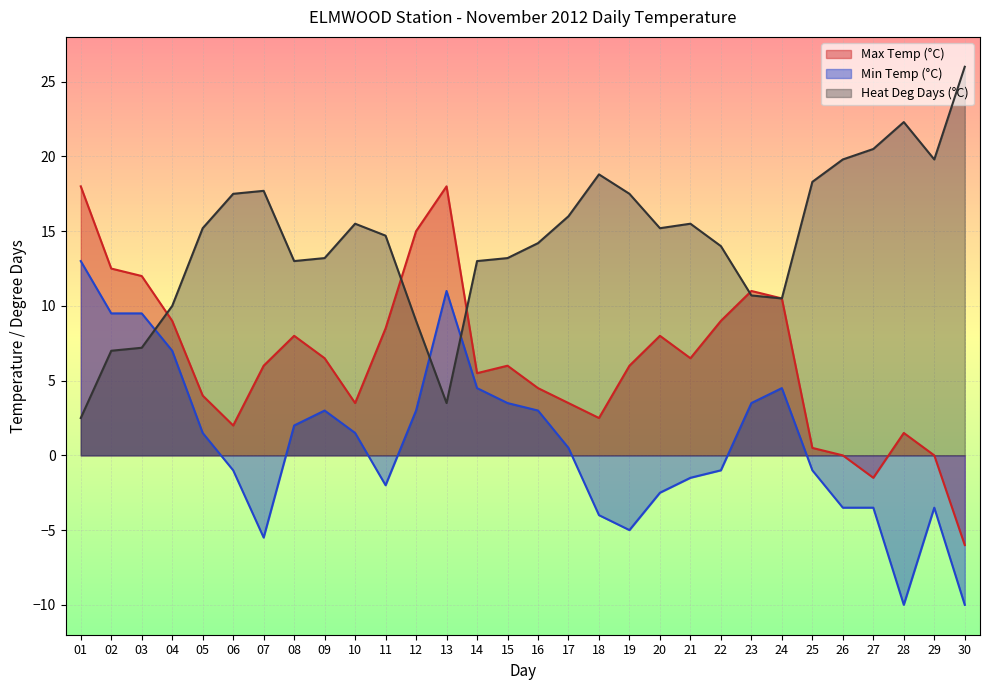

How many values in Min Temp (°C) are below zero?

14